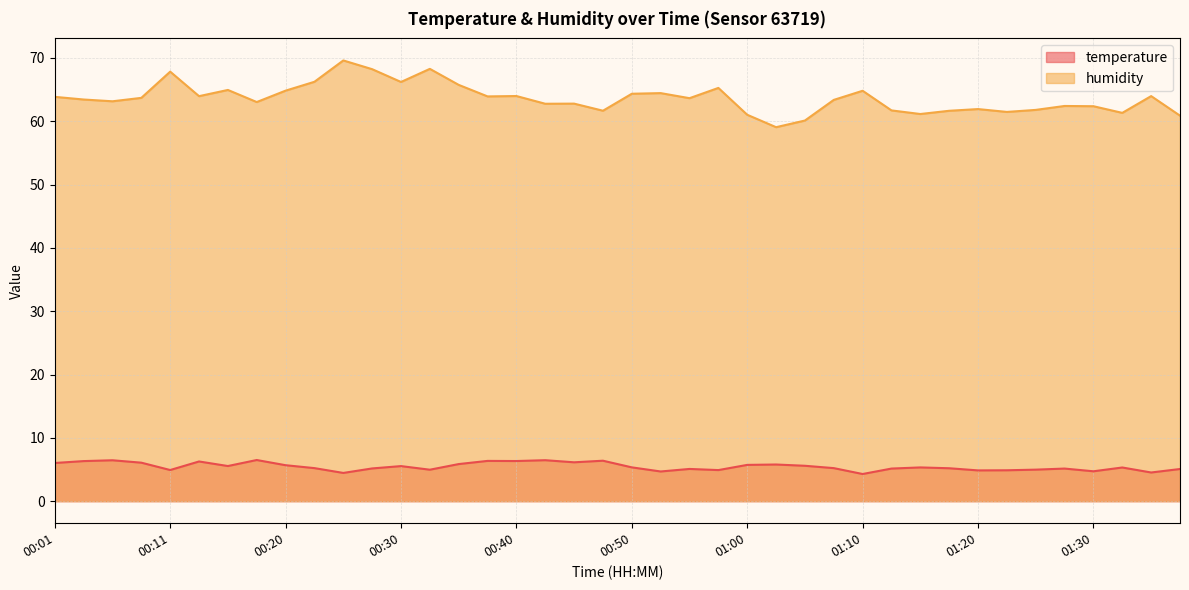

Is it true that humidity equals 63.9 at 00:38?

True